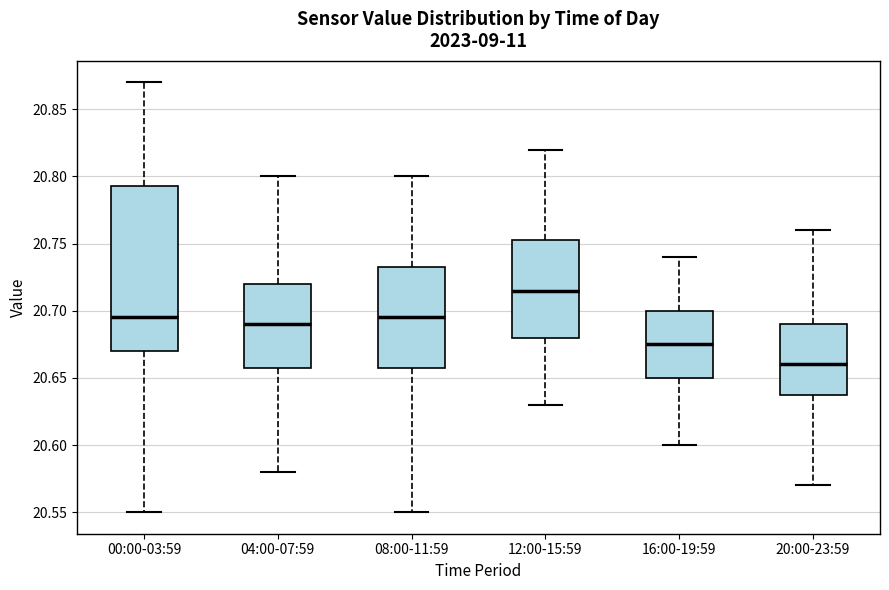

Reading left to right, transcribe this box plot: for each box, give where its median line is, the range the box spans, and where its two whiskers end, as read against the y-axis. The values are not printed on the chart, so give them approximately, as read against the axis.

00:00-03:59: median 20.695, box 20.670 to 20.795, whiskers 20.550 to 20.870
04:00-07:59: median 20.690, box 20.660 to 20.720, whiskers 20.580 to 20.800
08:00-11:59: median 20.695, box 20.660 to 20.735, whiskers 20.550 to 20.800
12:00-15:59: median 20.715, box 20.680 to 20.755, whiskers 20.630 to 20.820
16:00-19:59: median 20.675, box 20.650 to 20.700, whiskers 20.600 to 20.740
20:00-23:59: median 20.660, box 20.640 to 20.690, whiskers 20.570 to 20.760